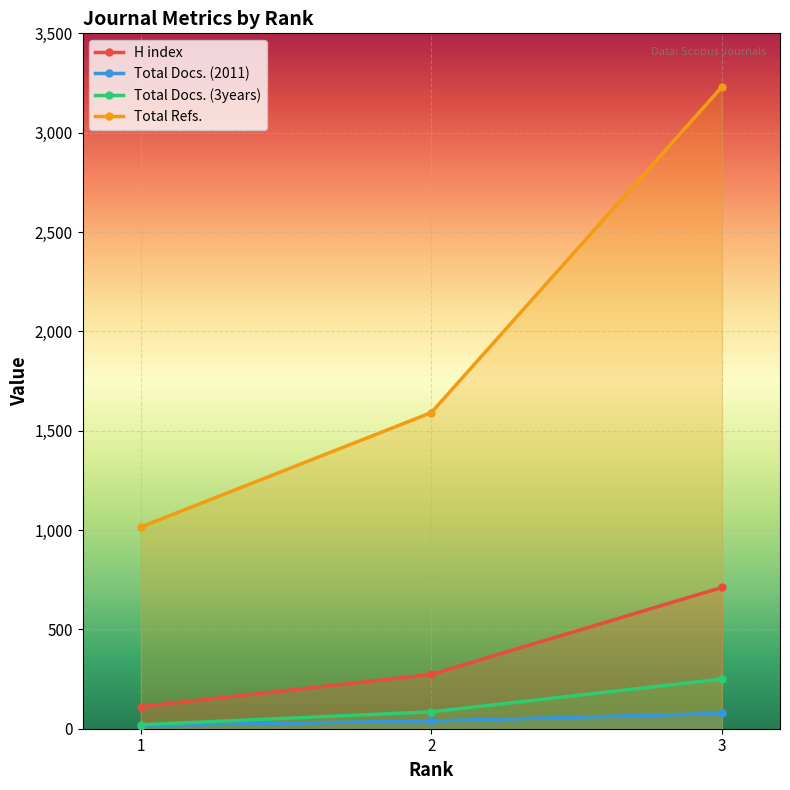

Between 2 and 3, which series saw the biggest shift?

Total Refs.